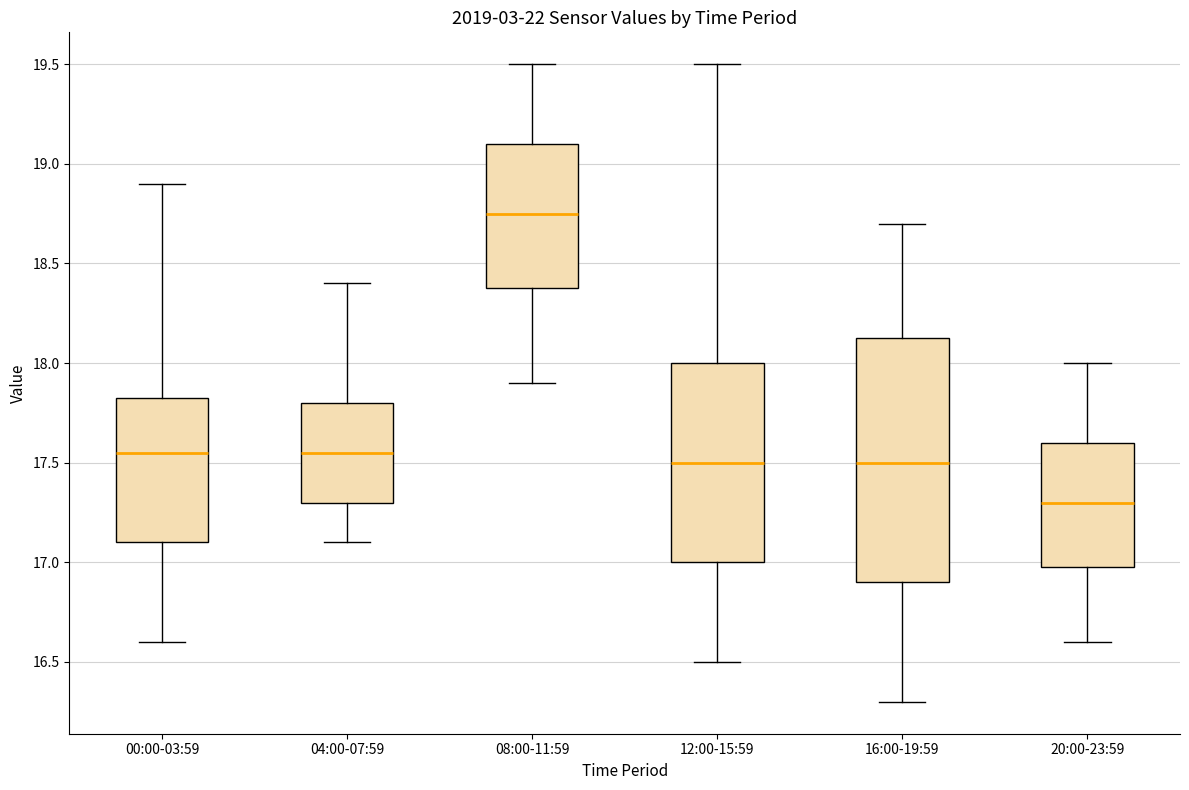

Where does the median line of the box for 04:00-07:59 sit on the y-axis? The values are not printed on the chart, so give them approximately, as read against the axis.

17.55